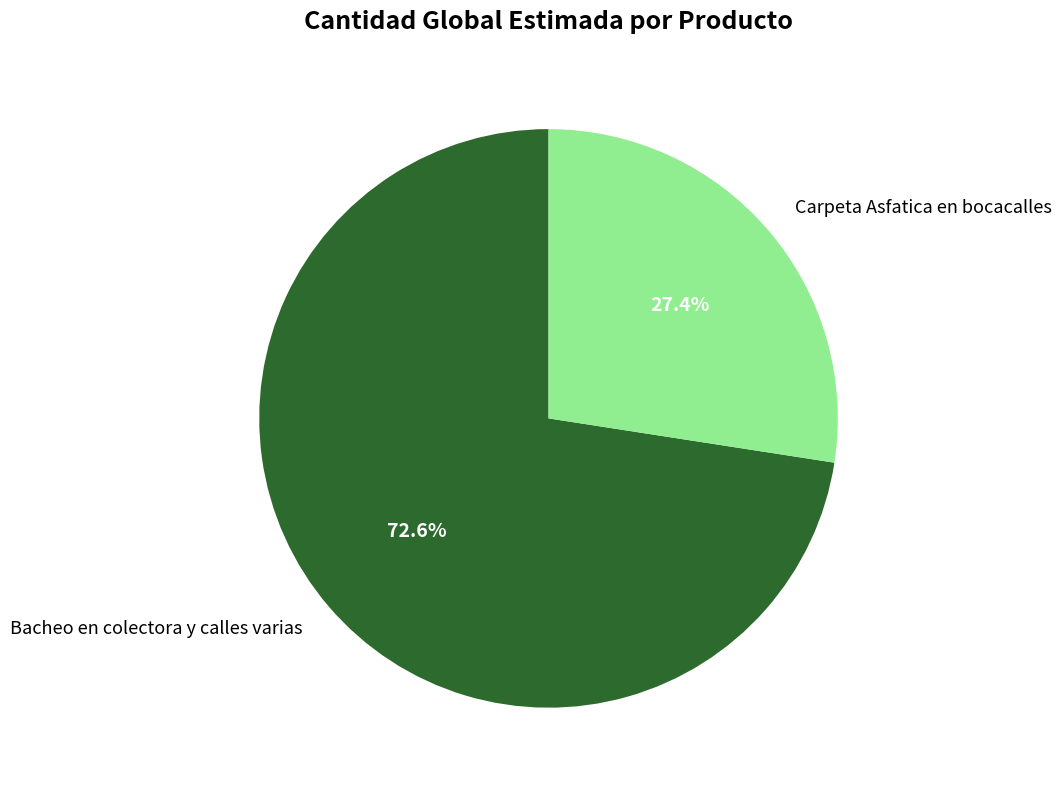

How many slices are in this pie chart?

2